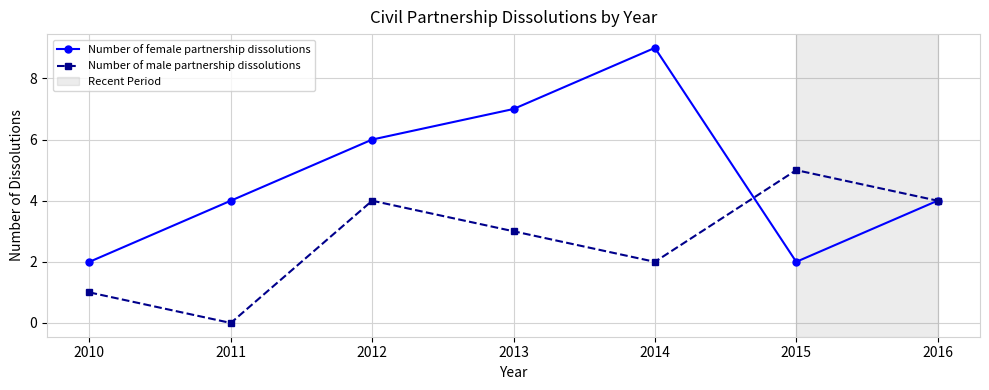

How many positive values does the Number of male partnership dissolutions series have?

6